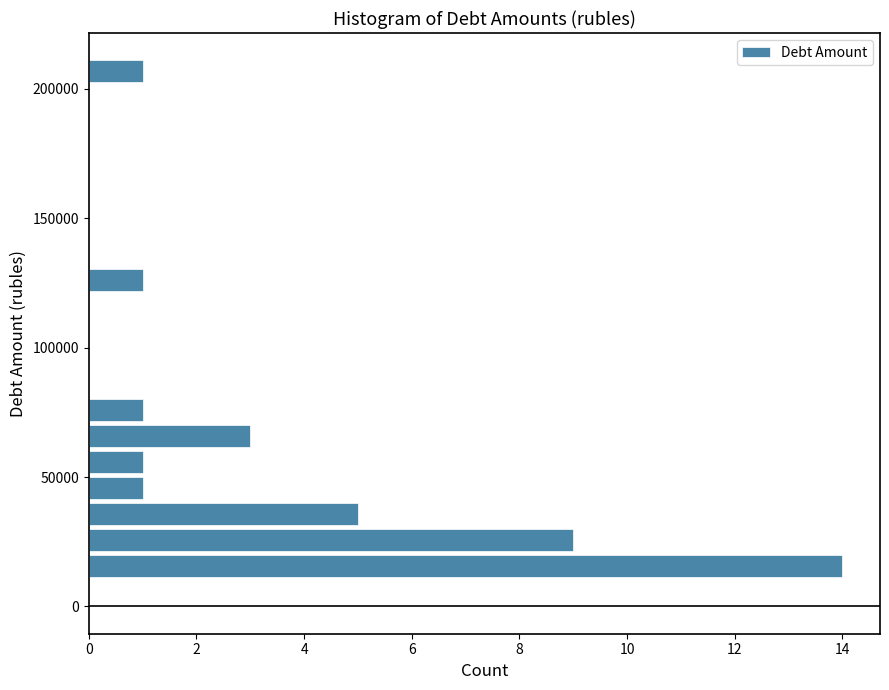

Read against the y-axis, roughly where is the centre of the longest bar?

15000